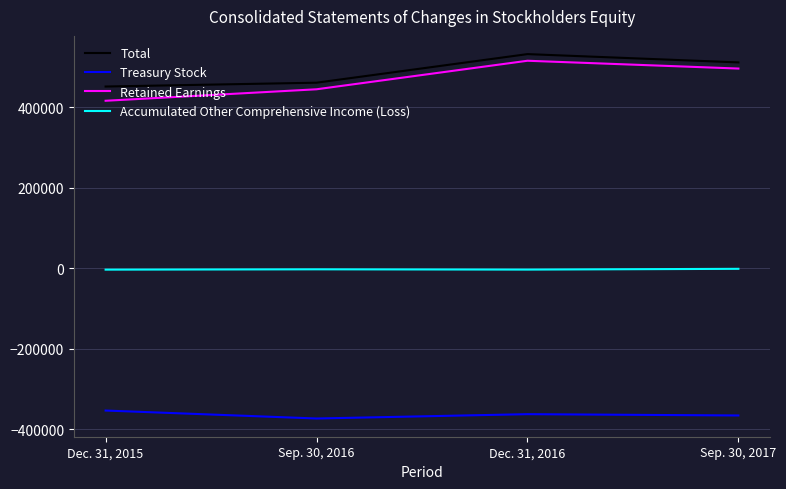

What is the maximum value for Retained Earnings?

515433